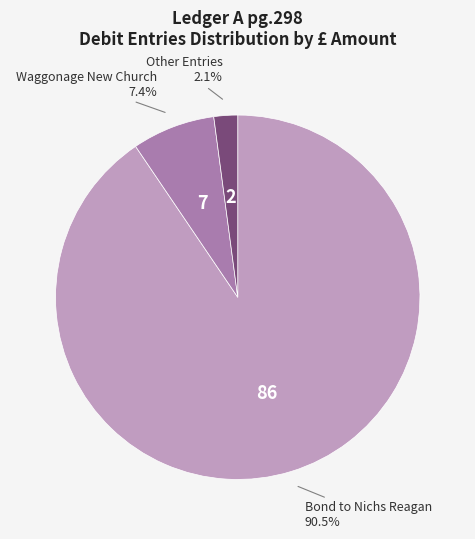

The Waggonage New Church slice represents 7% of the pie. True or false?

True